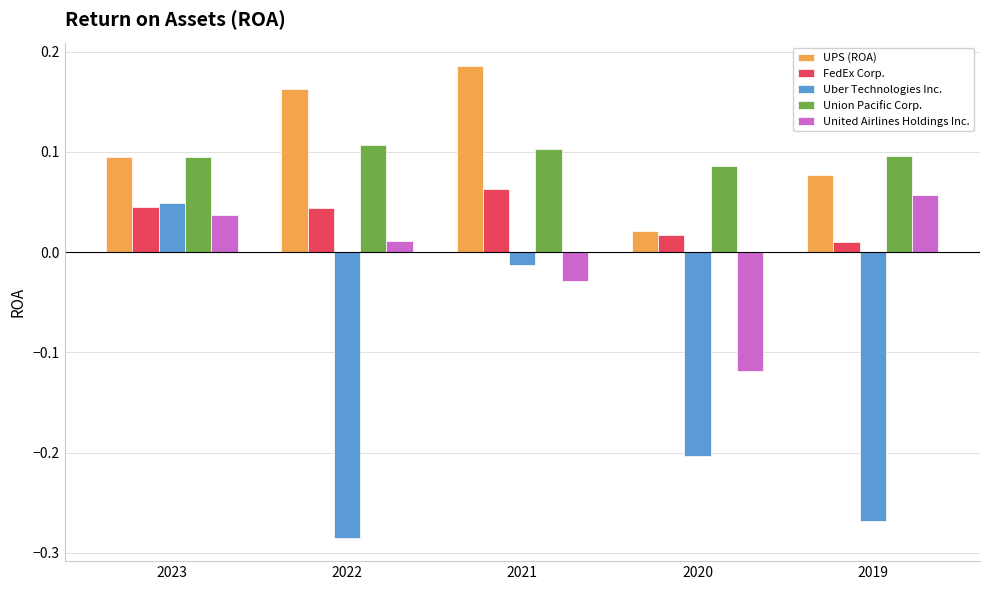

At which label does FedEx Corp. reach its peak?

2021